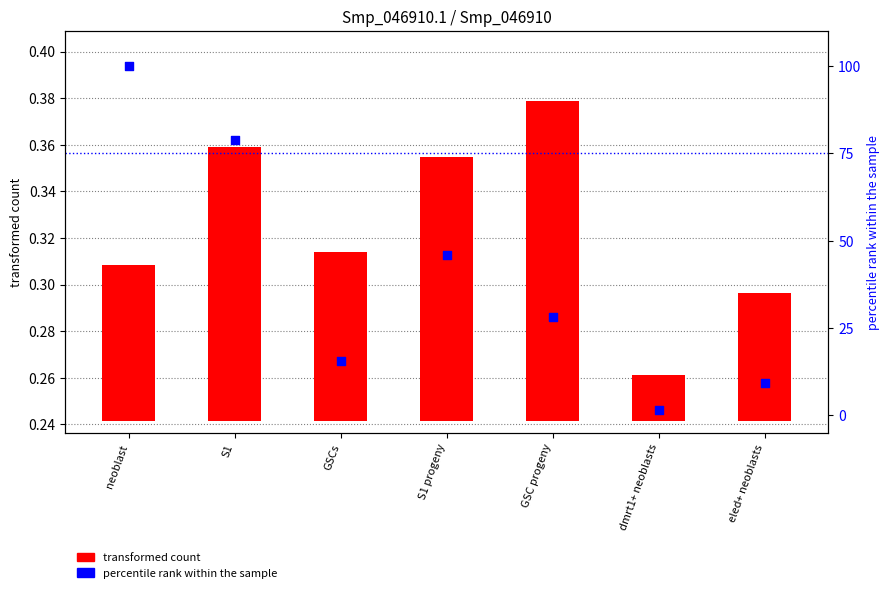

At how many categories does at least one series exceed 33?

3